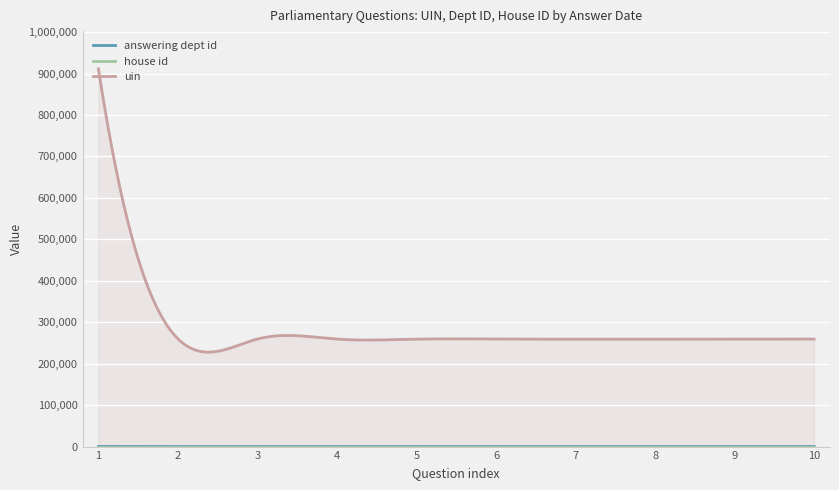

What is the maximum value shown in the chart?

911199.0